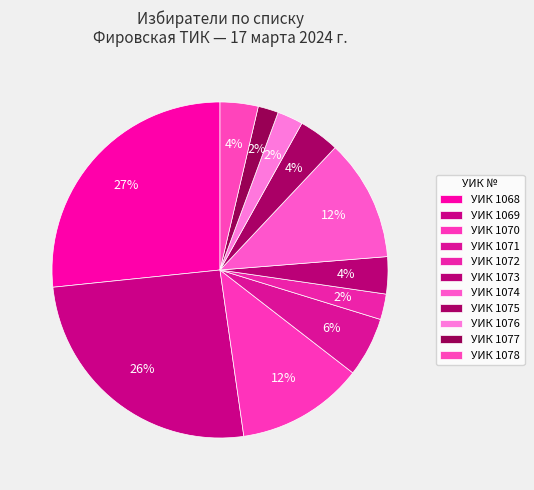

Does any single category account for the majority?

No